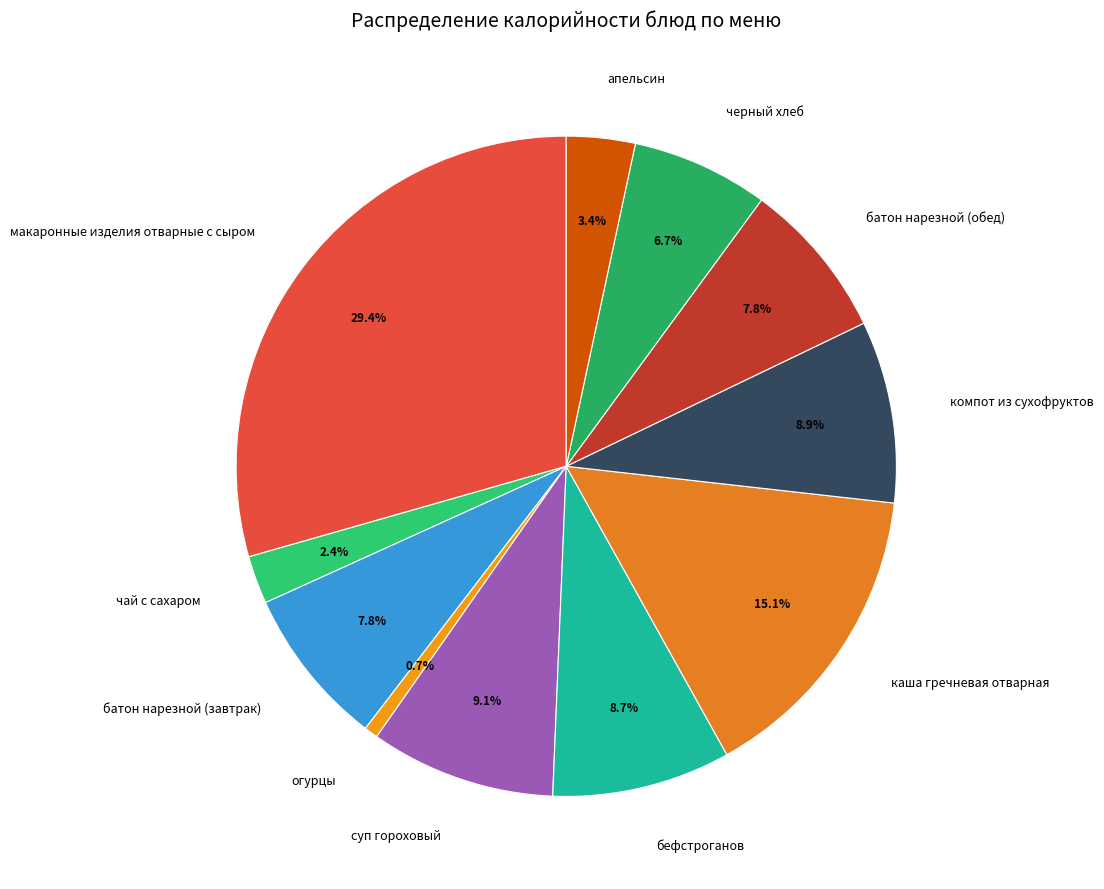

Approximately how many times larger is the value at батон нарезной (обед) compared to огурцы?

11.6